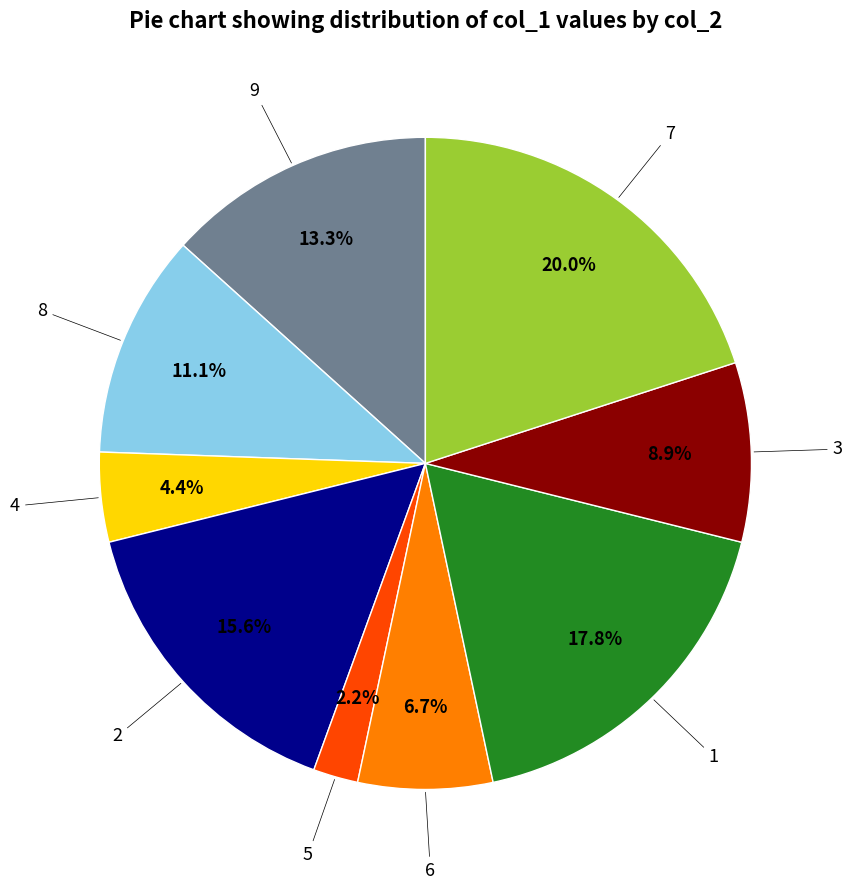

Which has a higher value, 5 or 9?

9